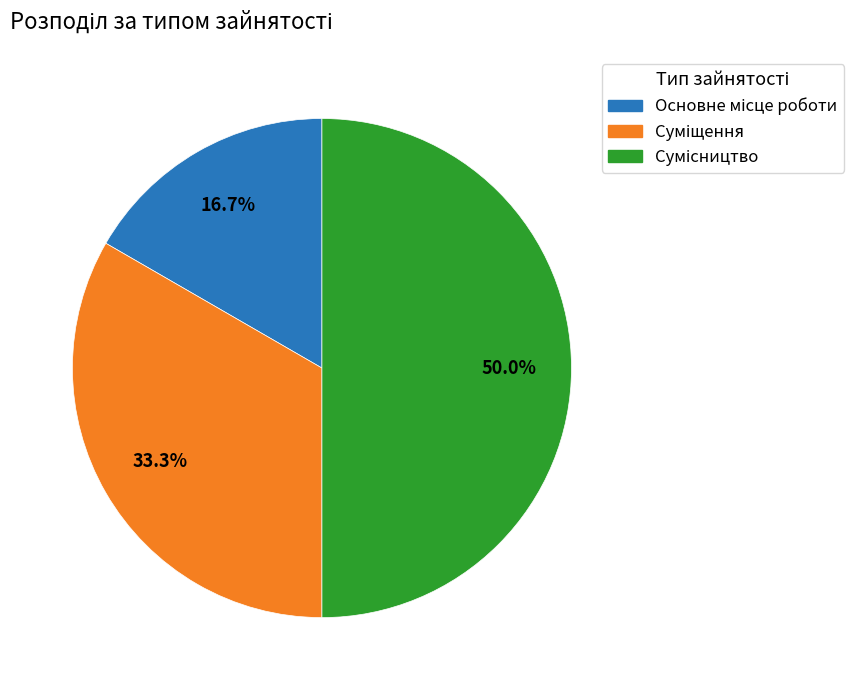

True or false: Основне місце роботи accounts for 31% of the total.

False